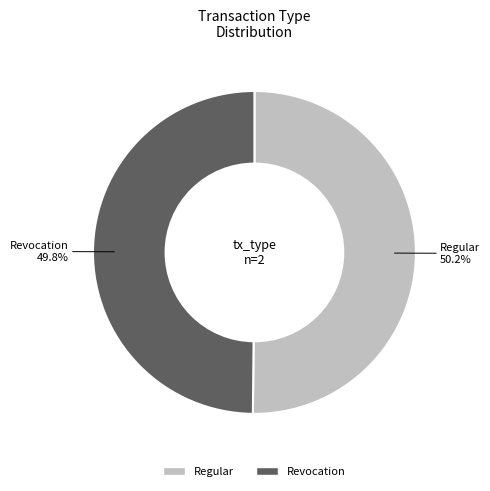

To the nearest percent, what is the average slice percentage?

50%